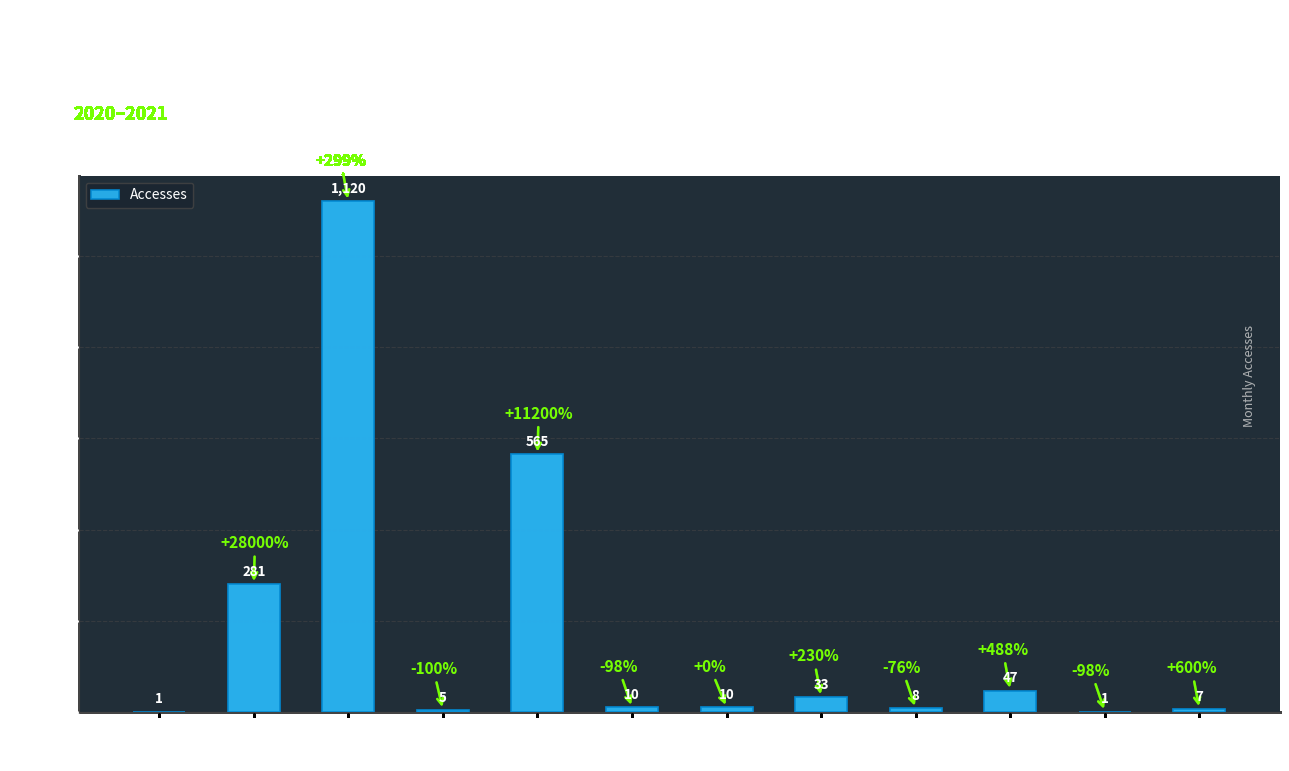

Is it true that the value at 2021-01 is 1120?

True